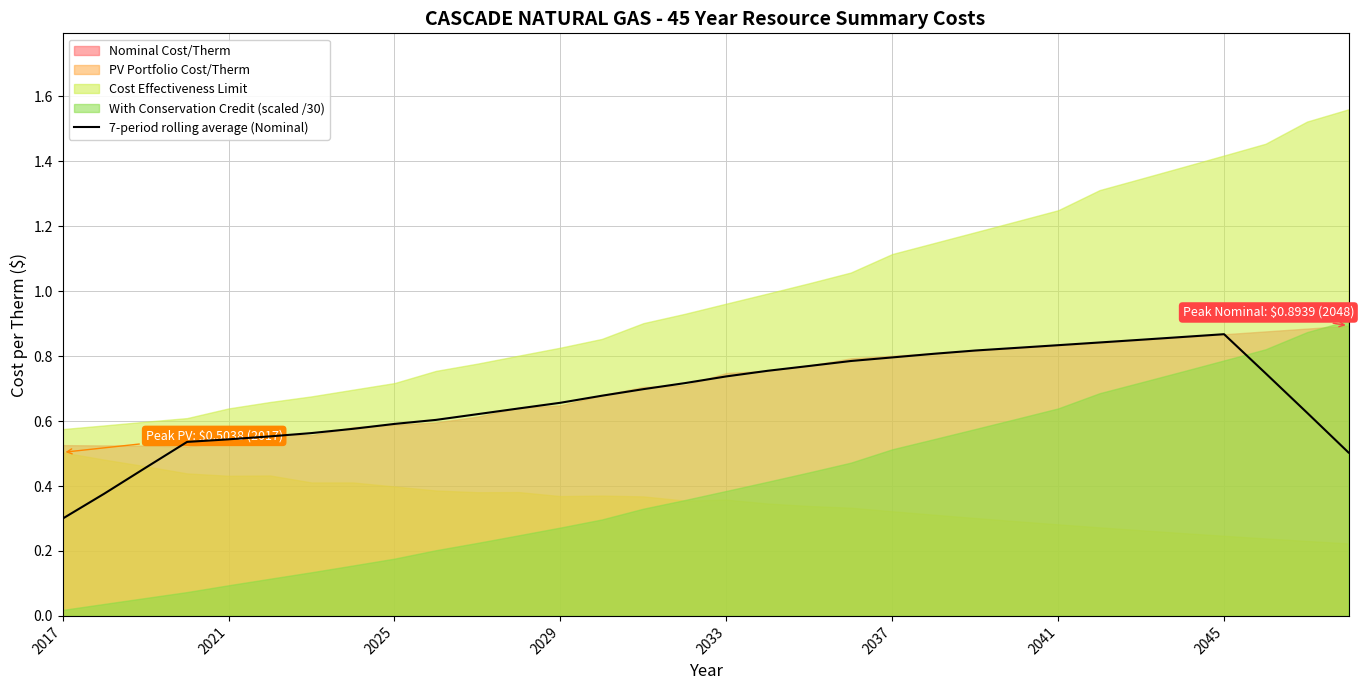

True or false: there are more than 1 points higher than both neighbors.

False